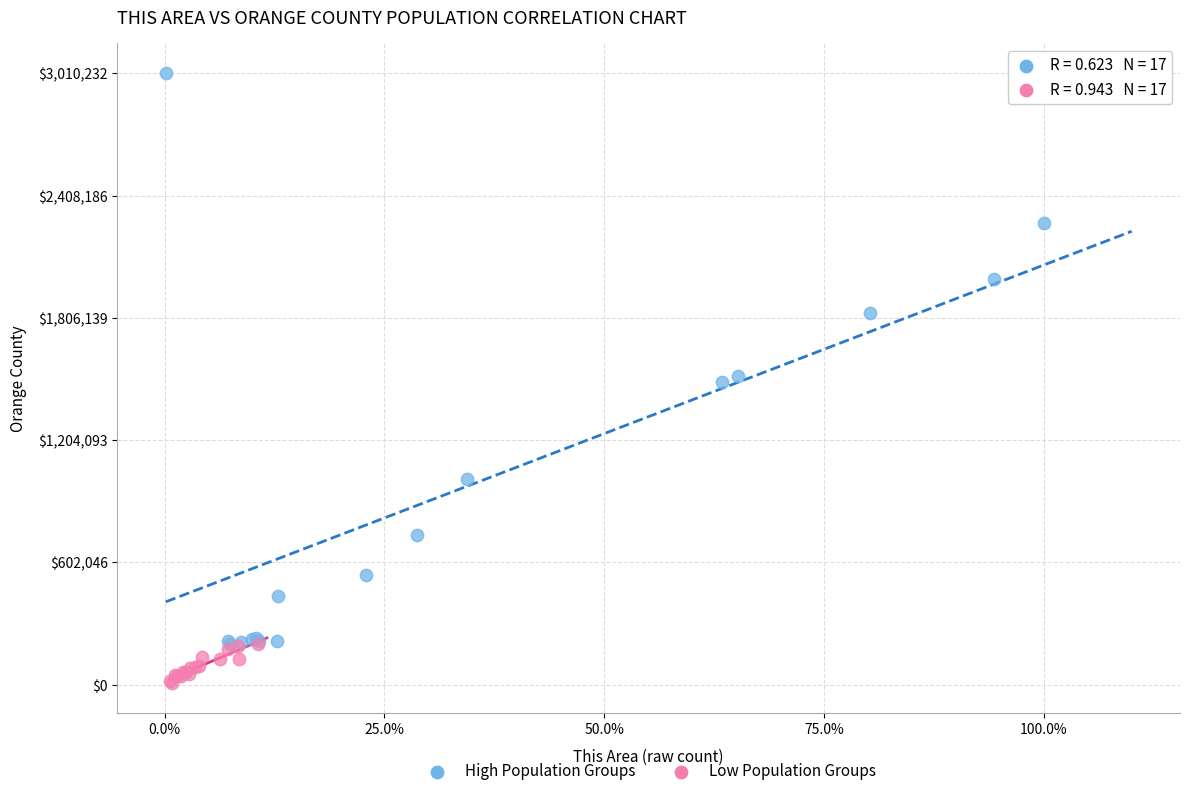

Which series reaches the minimum Y coordinate?

Low Population Groups